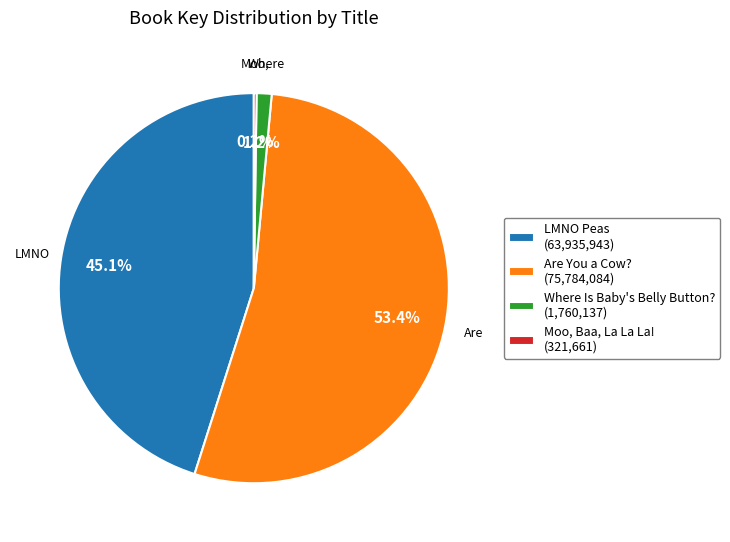

Is the sum of Where Is Baby's Belly Button? (1,760,137) and LMNO Peas (63,935,943) greater than half?

No